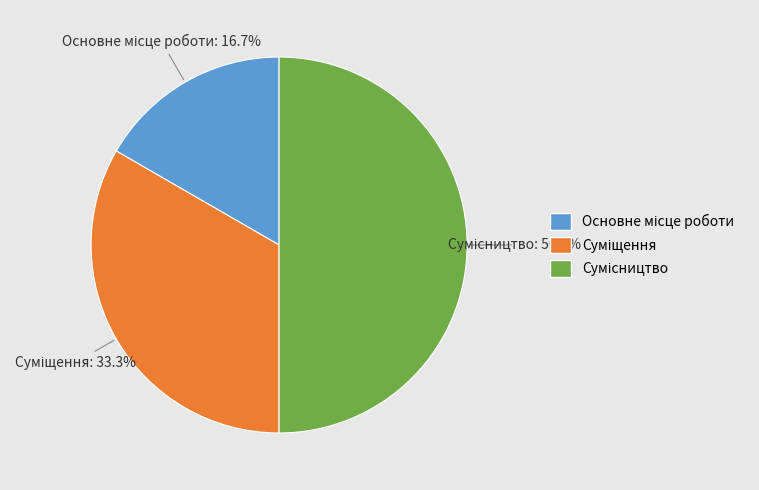

How many segments does this pie chart have?

3